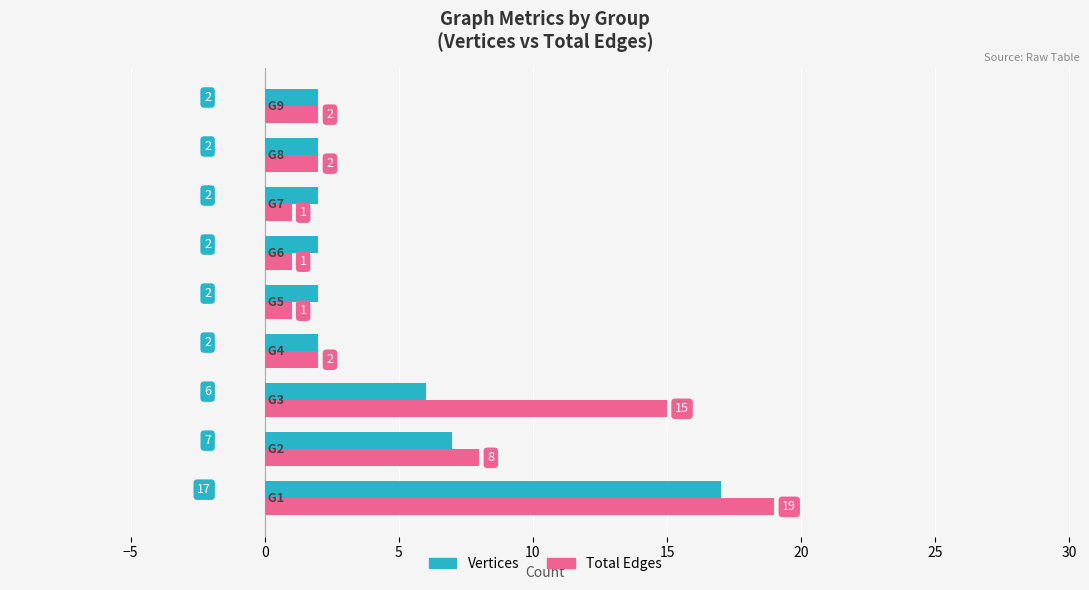

Which series has the largest total across all categories?

Total Edges